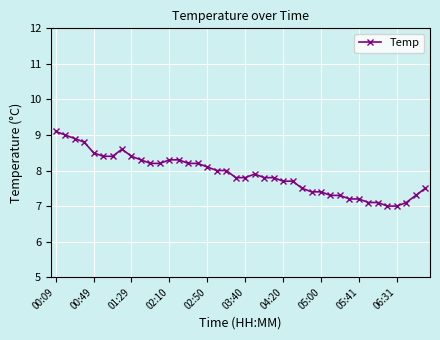

What is the smallest value displayed?

7.0